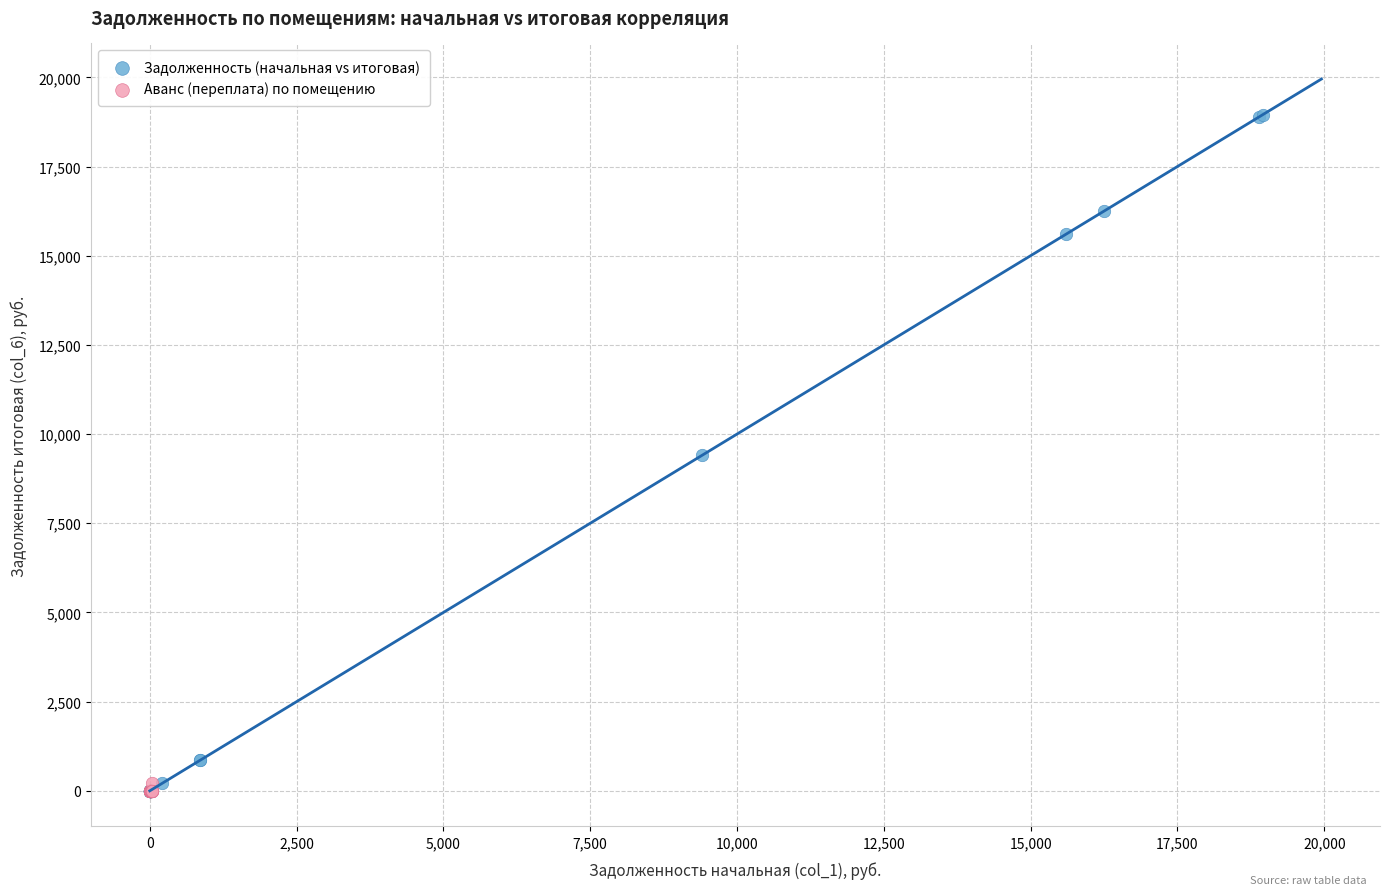

Which series has the widest spread of Y values?

Задолженность (начальная vs итоговая)